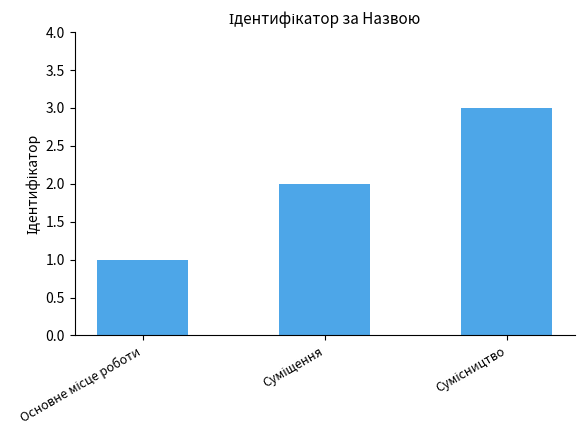

Does the chart contain stacked bars?

No